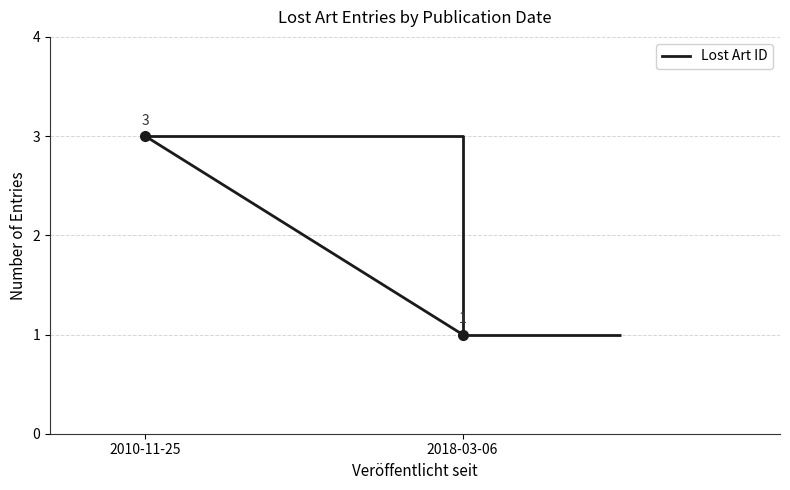

What is the ratio of the value at 2010-11-25 to the value at 2018-03-06?

3.0